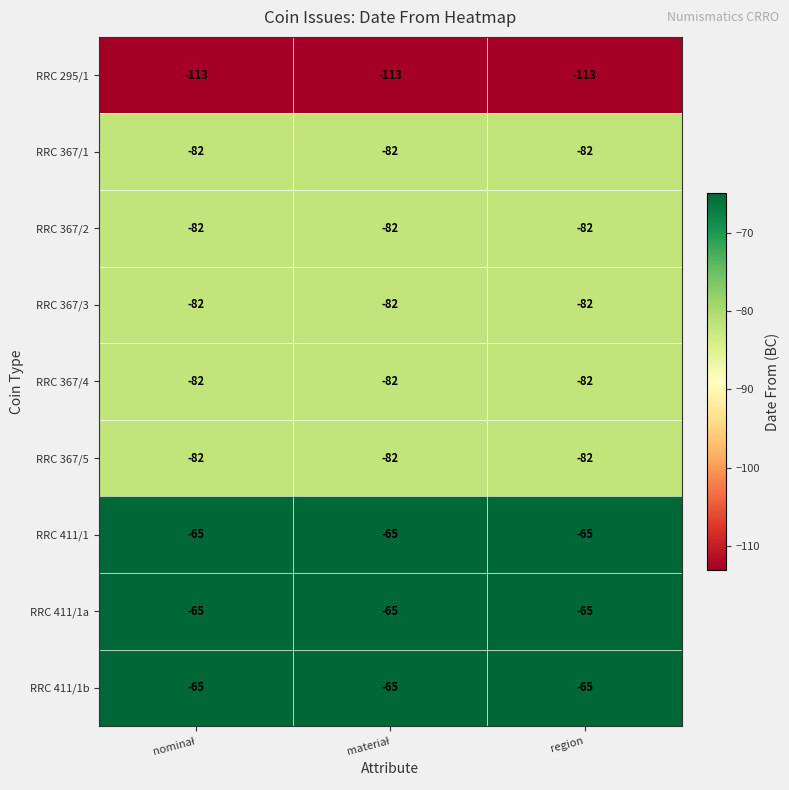

What is the highest value of the RRC 367/1 series?

-82